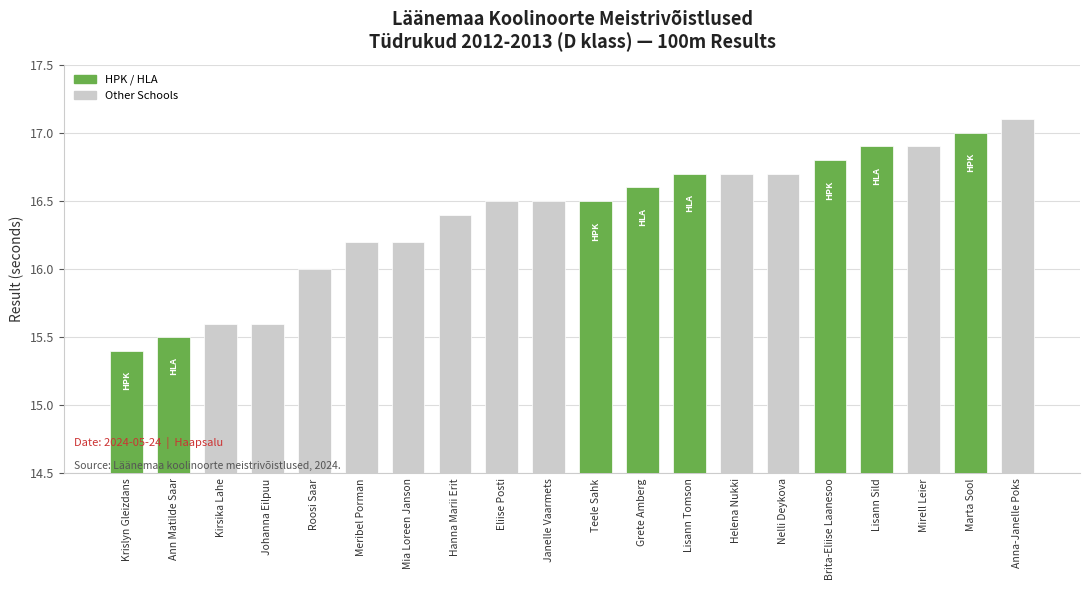

The chart shows a value of 23.5 at Nelli Deykova. True or false?

False